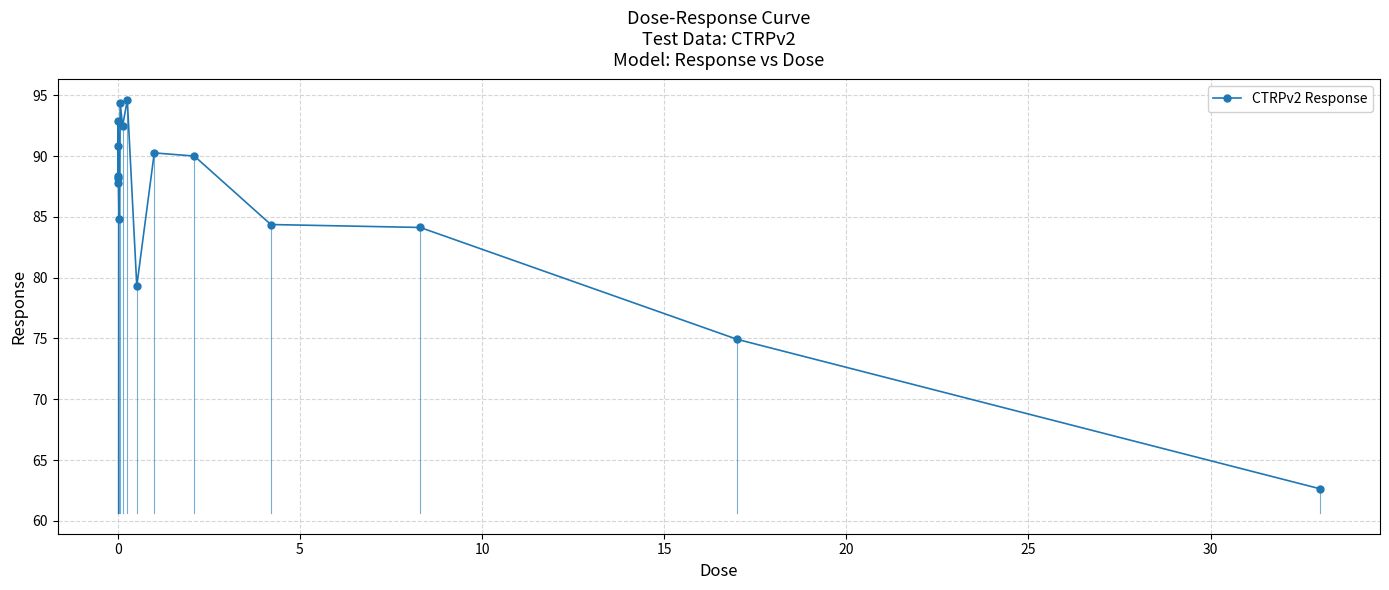

True or false: there are more than 1 points higher than both neighbors.

True